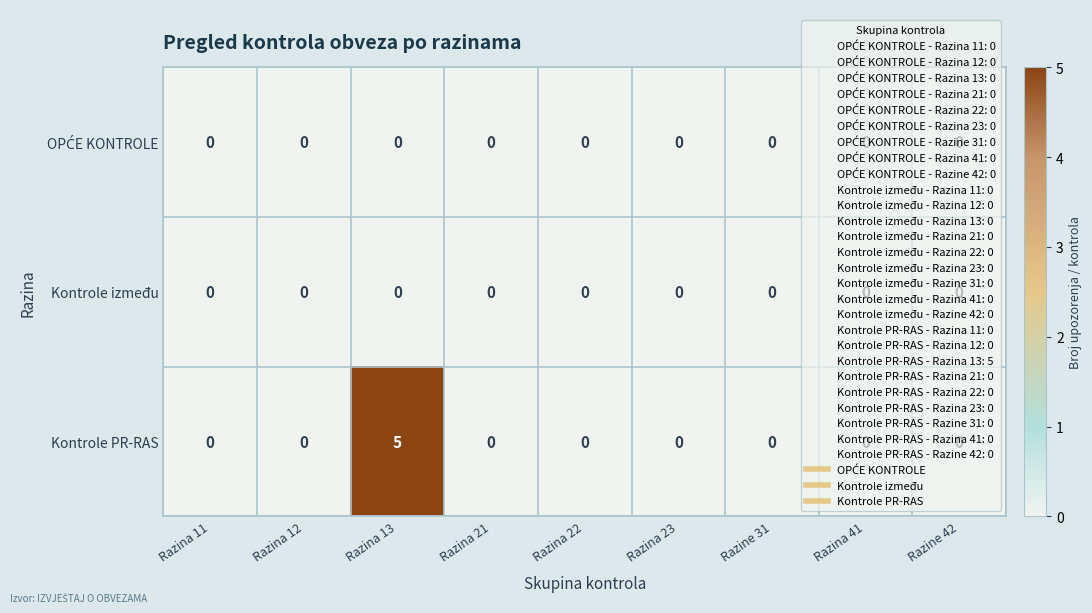

How many Kontrole PR-RAS values are between 0 and 1?

8